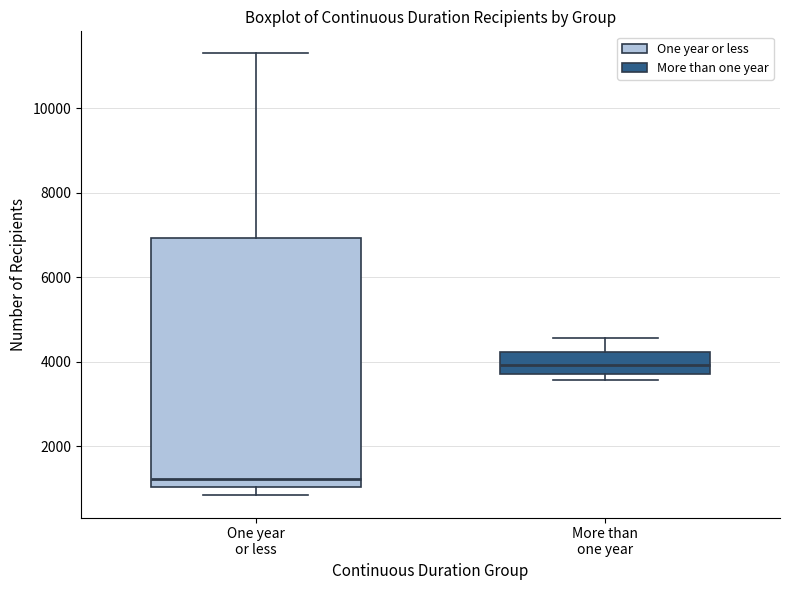

Reading left to right, read every box against the y-axis: the position of its median line, the range the box covers, and the ends of its whiskers. The values are not printed on the chart, so give them approximately, as read against the axis.

One year or less: median 1200, box 1000 to 7000, whiskers 800 to 11200
More than one year: median 4000, box 3800 to 4200, whiskers 3600 to 4600